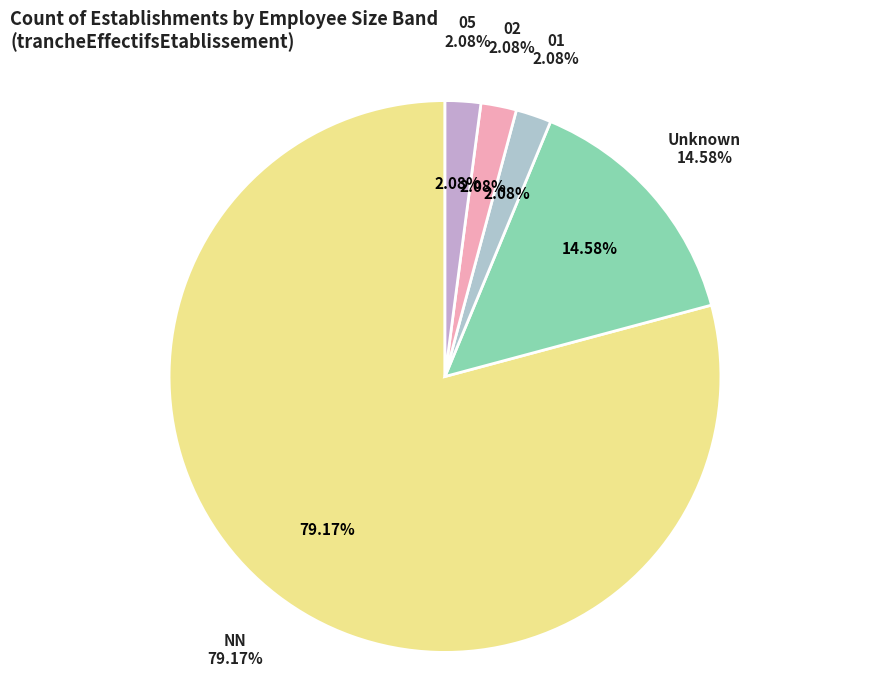

To the nearest percent, what is the average slice percentage?

20%